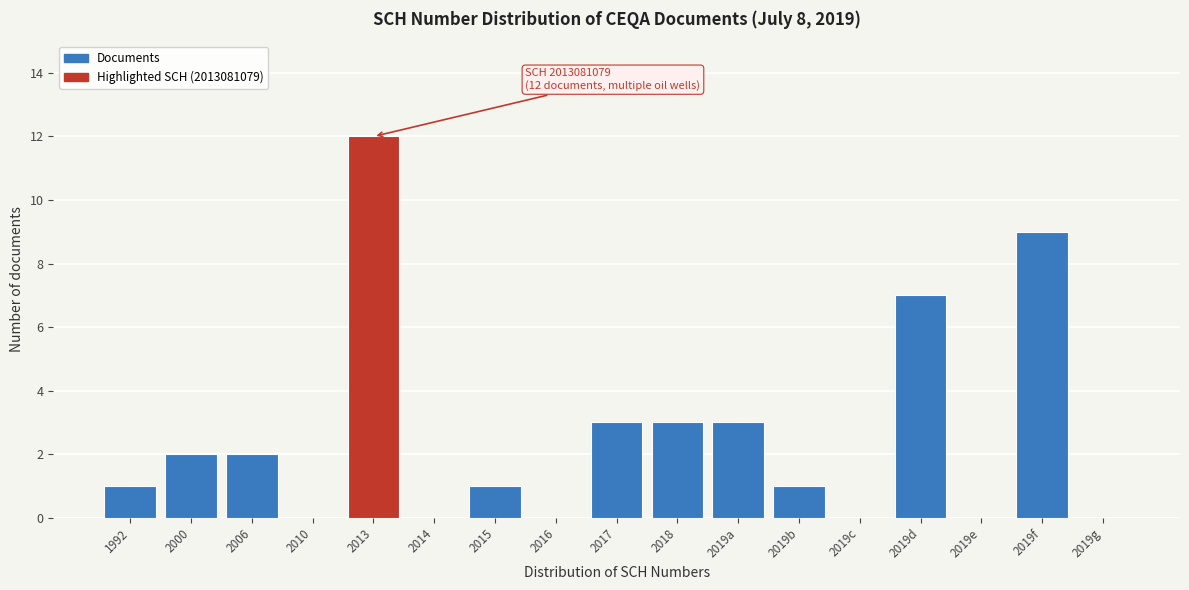

Reading right to left, transcribe all the data shown in this chart.

2019g=0	2019f=9	2019e=0	2019d=7	2019c=0	2019b=1	2019a=3	2018=3	2017=3	2016=0	2015=1	2014=0	2013=12	2010=0	2006=2	2000=2	1992=1